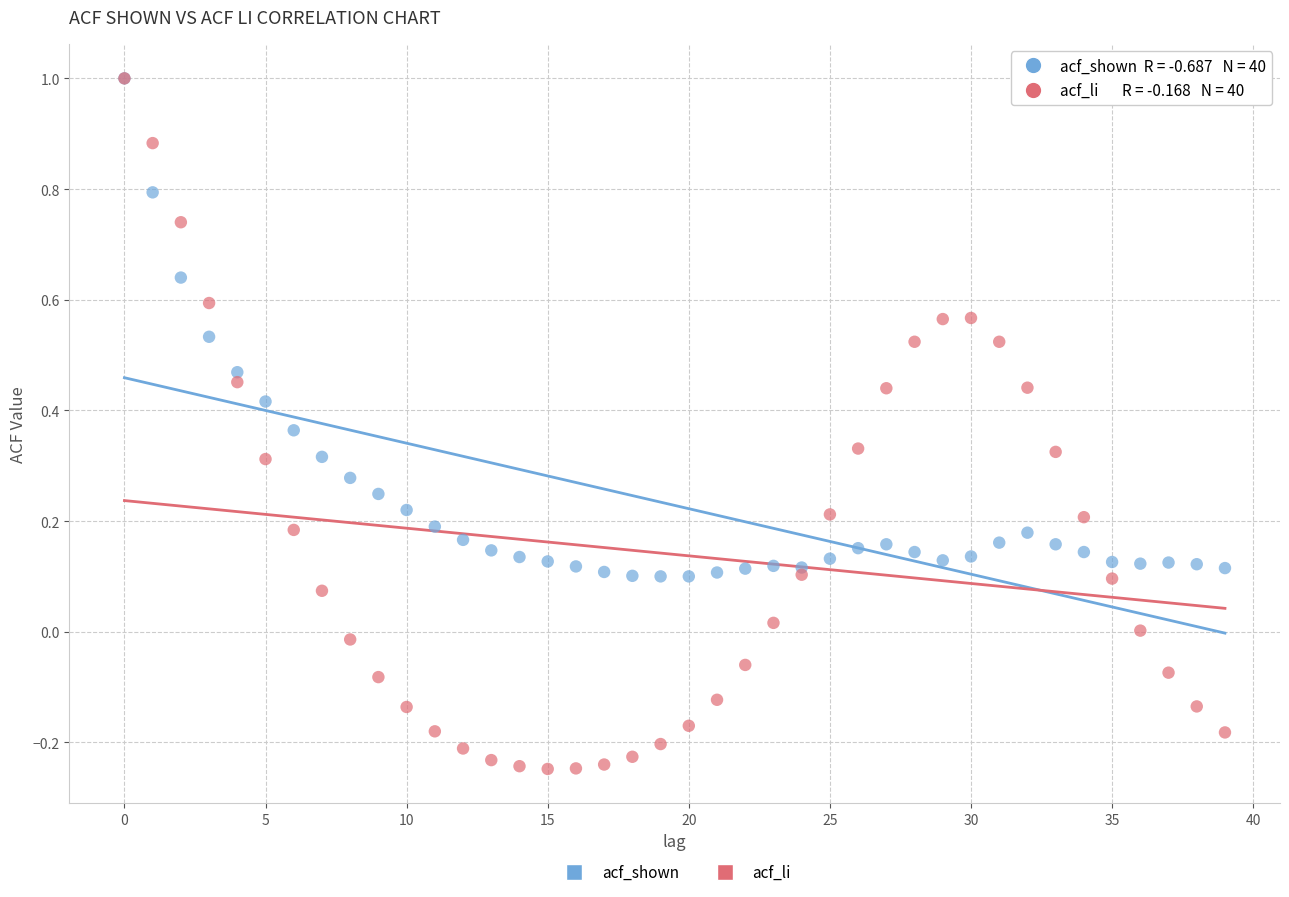

What are all the series names shown in the legend?

acf_shown, acf_li